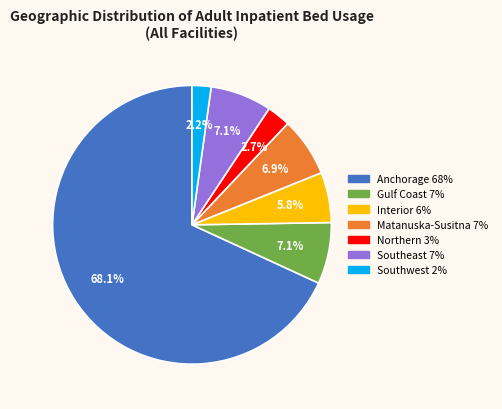

Does Anchorage account for over 50% of the chart?

Yes